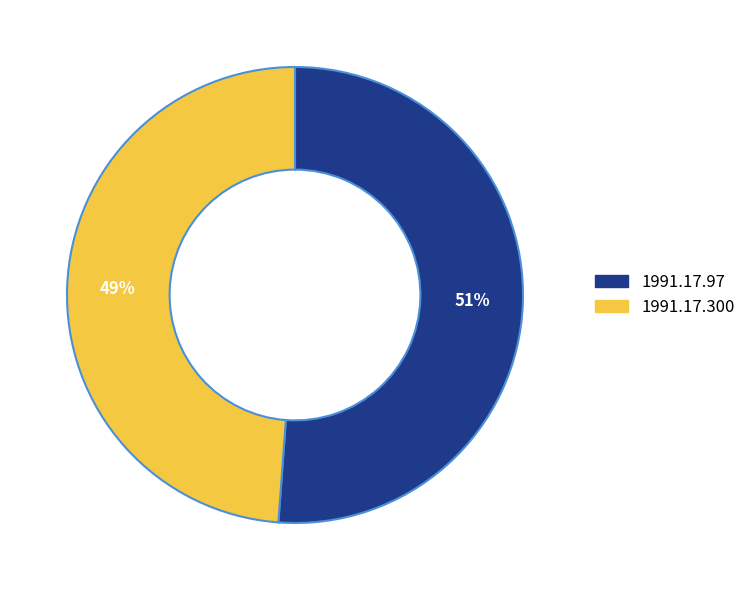

To the nearest percent, what percentage of the pie is 1991.17.300?

49%